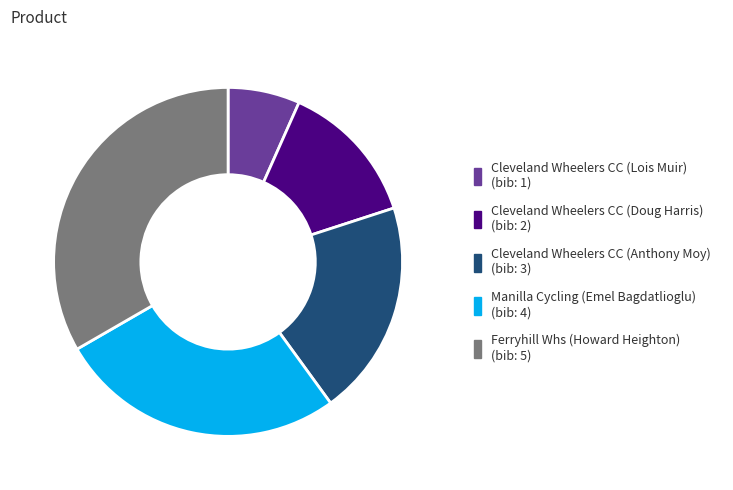

Rank the categories by value from highest to lowest.

Ferryhill Whs (Howard Heighton), Manilla Cycling (Emel Bagdatlioglu), Cleveland Wheelers CC (Anthony Moy), Cleveland Wheelers CC (Doug Harris), Cleveland Wheelers CC (Lois Muir)